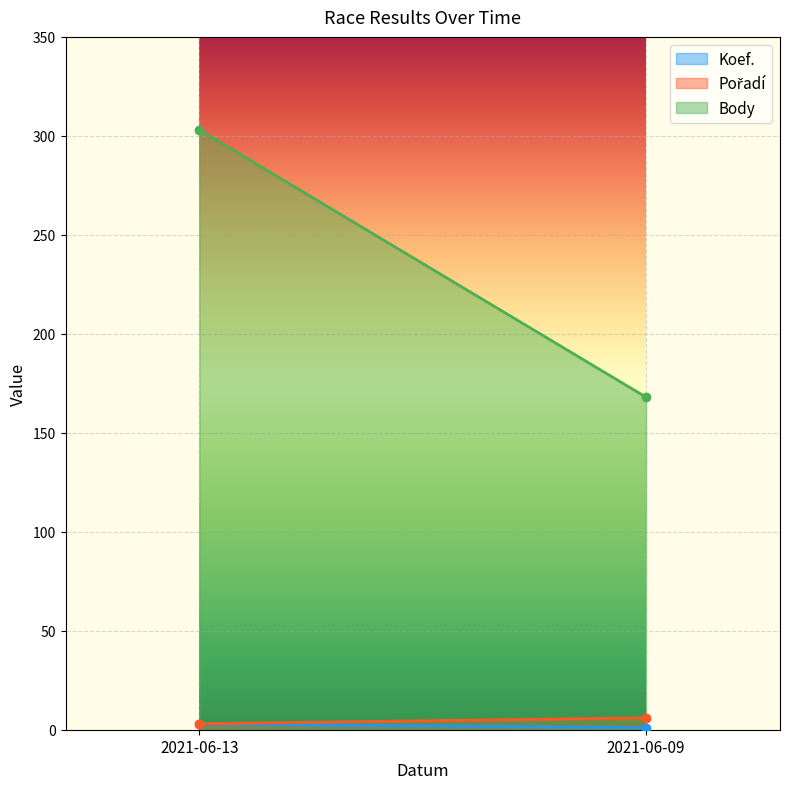

Reading left to right, transcribe all the data shown in this chart.

Koef.: 2021-06-13=3	2021-06-09=1
Pořadí: 2021-06-13=3	2021-06-09=6
Body: 2021-06-13=303	2021-06-09=168